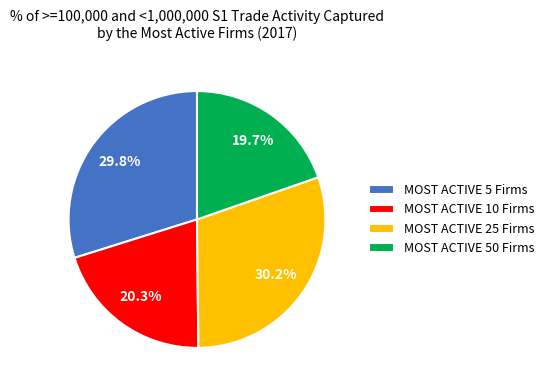

How many segments does this pie chart have?

4